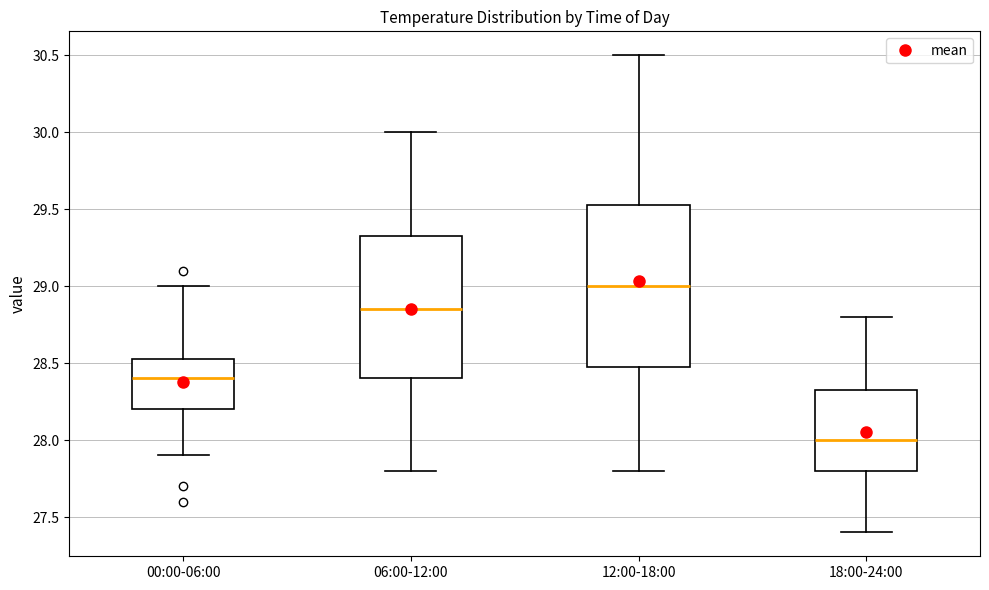

Reading left to right, read every box against the y-axis: the position of its median line, the range the box covers, and the ends of its whiskers. The values are not printed on the chart, so give them approximately, as read against the axis.

00:00-06:00: median 28.40, box 28.20 to 28.55, whiskers 27.90 to 29.00
06:00-12:00: median 28.85, box 28.40 to 29.35, whiskers 27.80 to 30.00
12:00-18:00: median 29.00, box 28.50 to 29.55, whiskers 27.80 to 30.50
18:00-24:00: median 28.00, box 27.80 to 28.35, whiskers 27.40 to 28.80